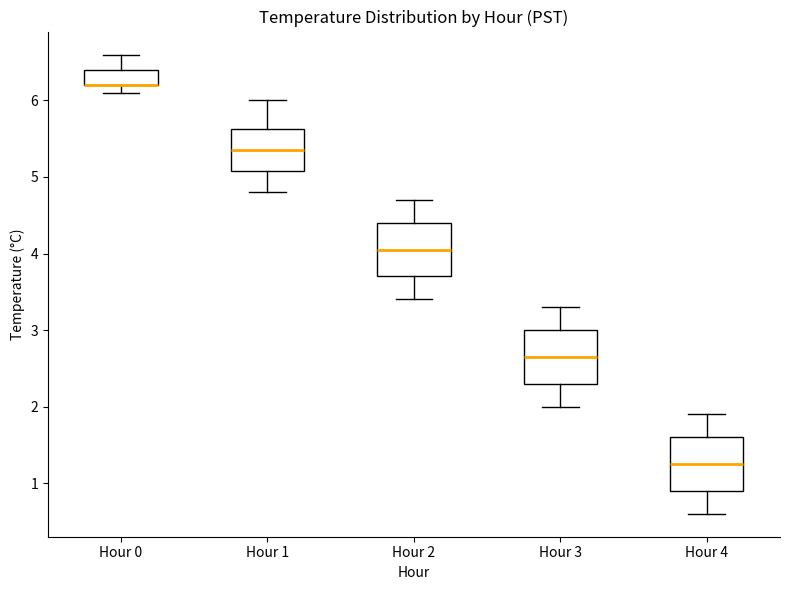

Where is the upper edge of the box for Hour 2 on the y-axis? The values are not printed on the chart, so give them approximately, as read against the axis.

4.4